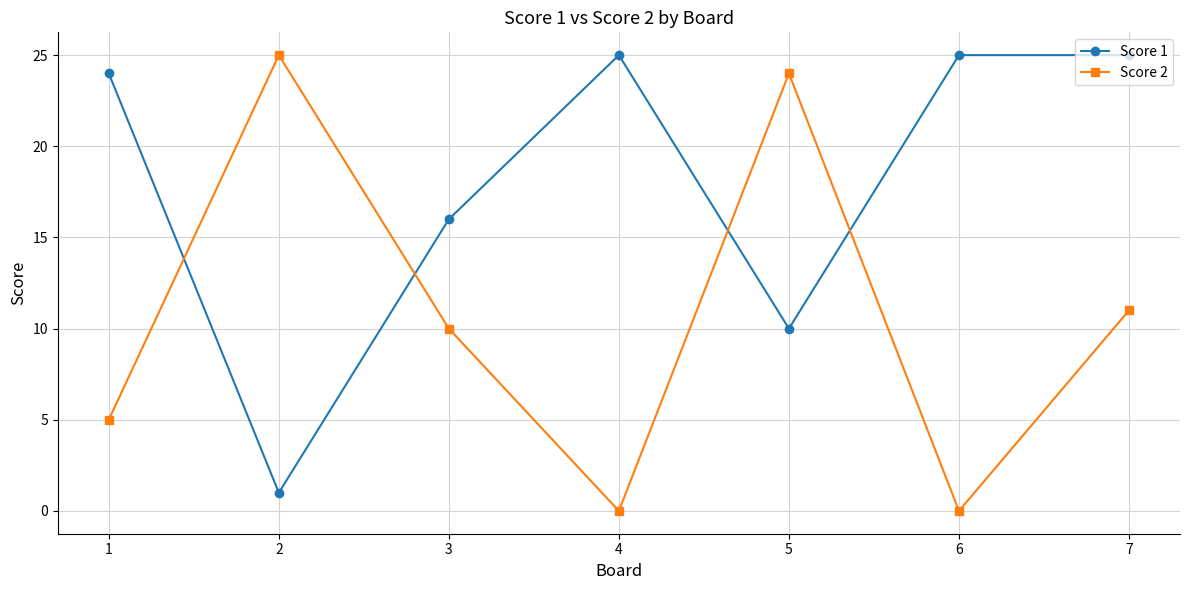

Does the chart display data point markers on the line(s)?

Yes